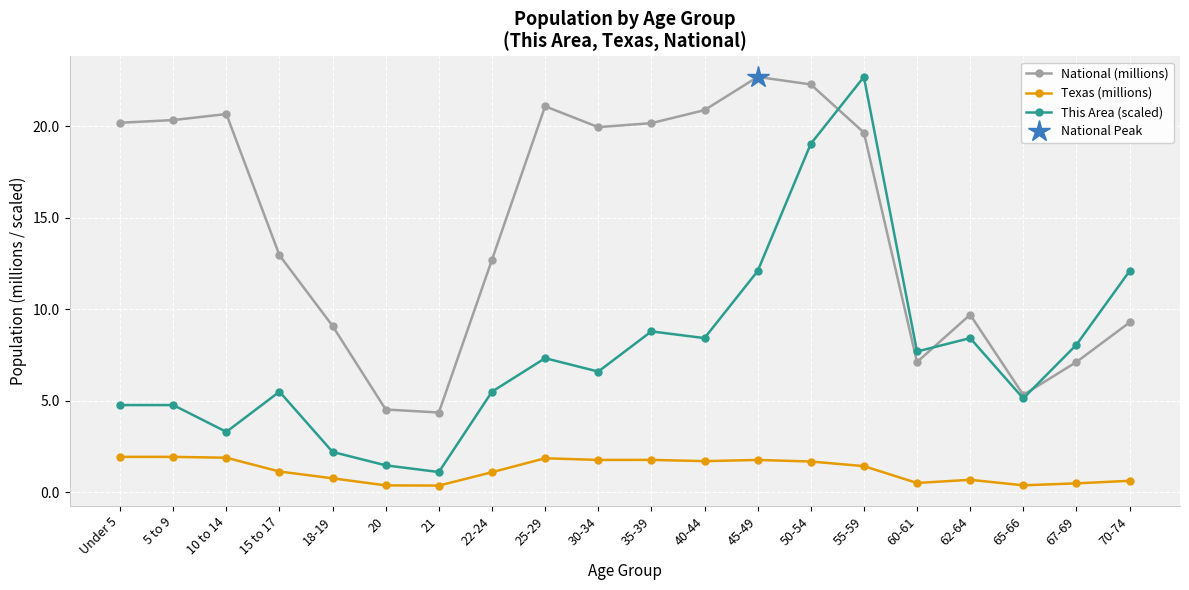

What is the minimum value shown in the chart?

0.4